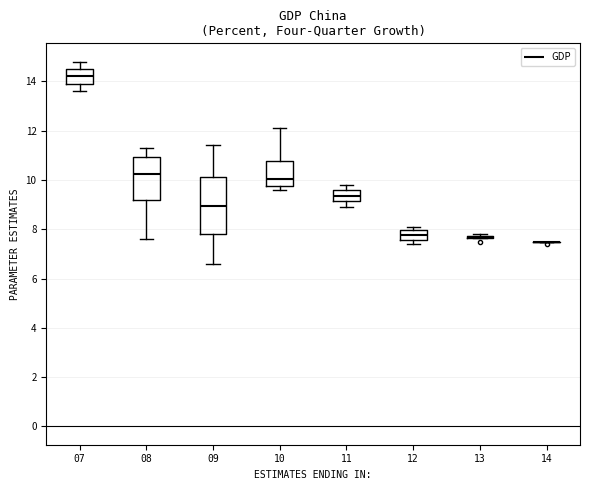

Reading left to right, transcribe this box plot: for each box, give where its median line is, the range the box spans, and where its two whiskers end, as read against the y-axis. The values are not printed on the chart, so give them approximately, as read against the axis.

07: median 14.2, box 14.0 to 14.6, whiskers 13.6 to 14.8
08: median 10.2, box 9.2 to 11.0, whiskers 7.6 to 11.4
09: median 9.0, box 7.8 to 10.2, whiskers 6.6 to 11.4
10: median 10.0, box 9.8 to 10.8, whiskers 9.6 to 12.2
11: median 9.4, box 9.2 to 9.6, whiskers 9.0 to 9.8
12: median 7.8, box 7.6 to 8.0, whiskers 7.4 to 8.2
13: box collapsed to a line at 7.8, whiskers 7.6 to 7.8
14: box collapsed to a line at 7.6, whiskers 7.4 to 7.6